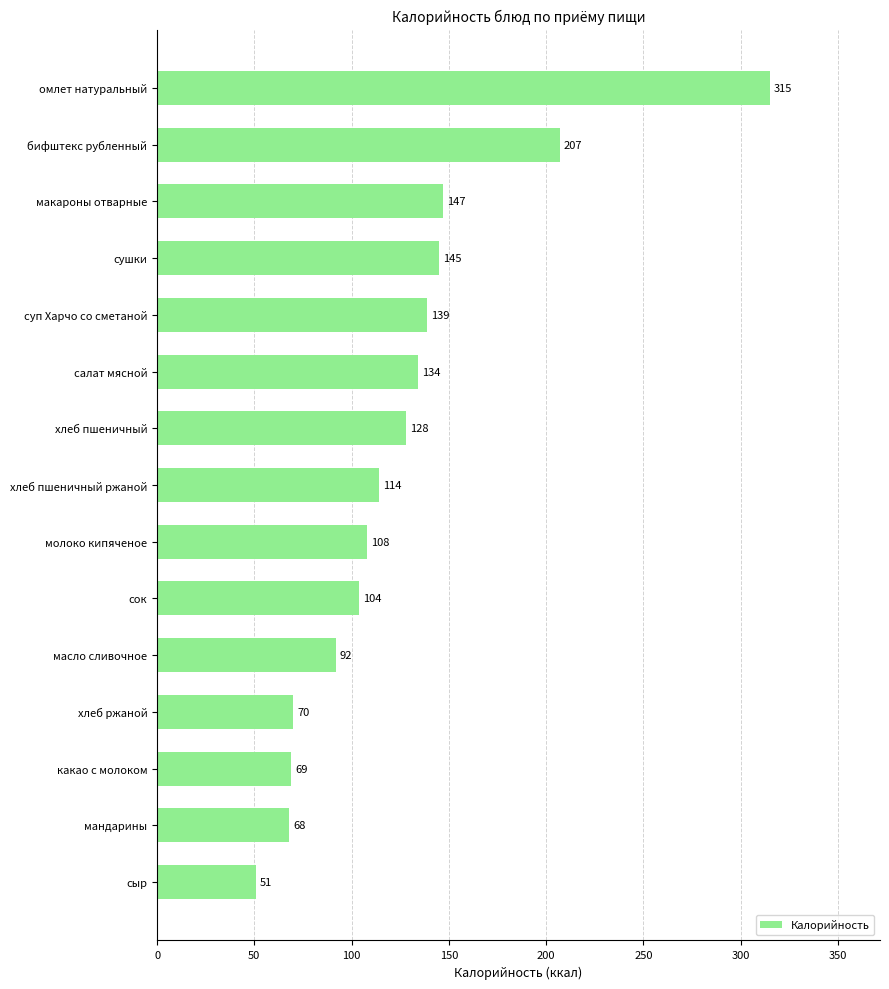

List the labels in order of value, smallest first.

сыр, мандарины, какао с молоком, хлеб ржаной, масло сливочное, сок, молоко кипяченое, хлеб пшеничный ржаной, хлеб пшеничный, салат мясной, суп Харчо со сметаной, сушки, макароны отварные, бифштекс рубленный, омлет натуральный